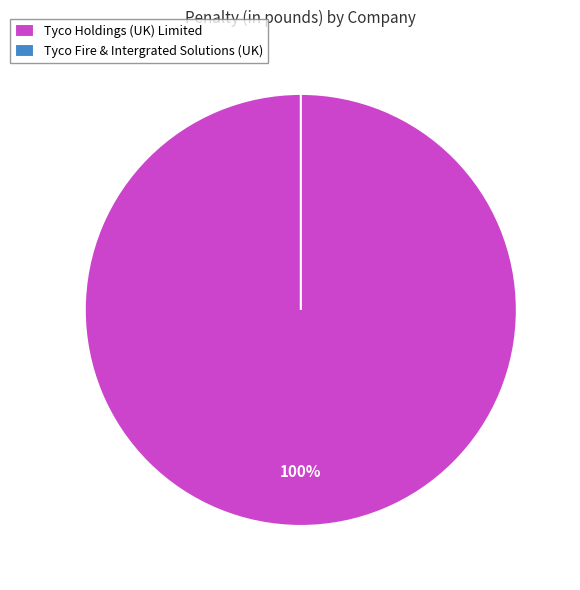

How many slices are in this pie chart?

2